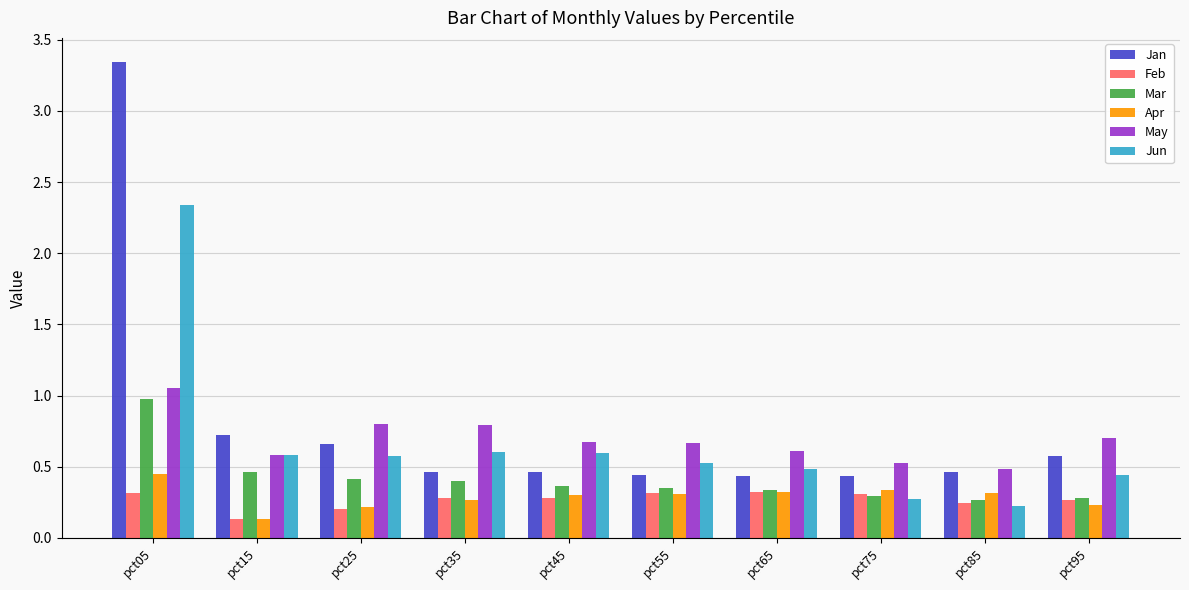

Which series has the widest spread of values?

Jan